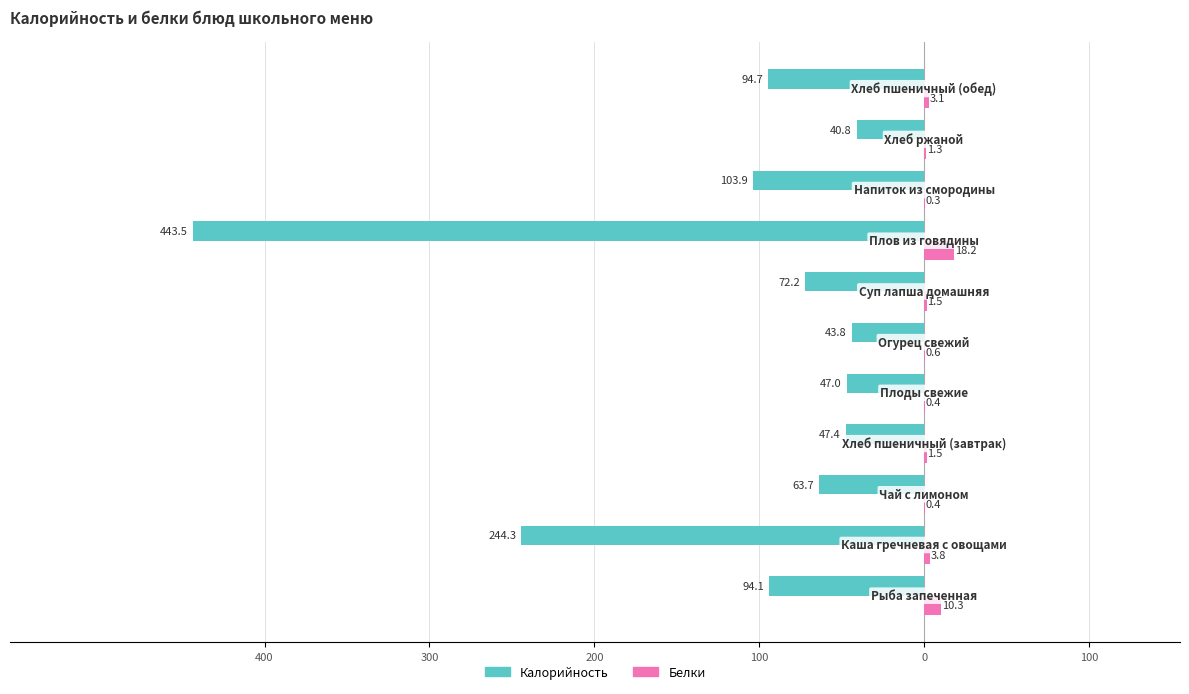

Reading left to right, extract all data points from this chart.

Калорийность: -94.1	-244.3	-63.7	-47.4	-47.0	-43.8	-72.2	-443.5	-103.9	-40.8	-94.7
Белки: 10.3	3.8	0.4	1.5	0.4	0.6	1.5	18.2	0.3	1.3	3.1